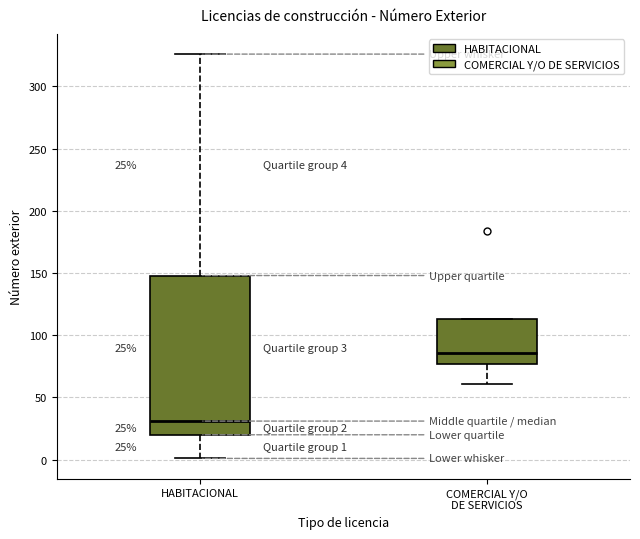

Which box's median line is the lowest?

HABITACIONAL